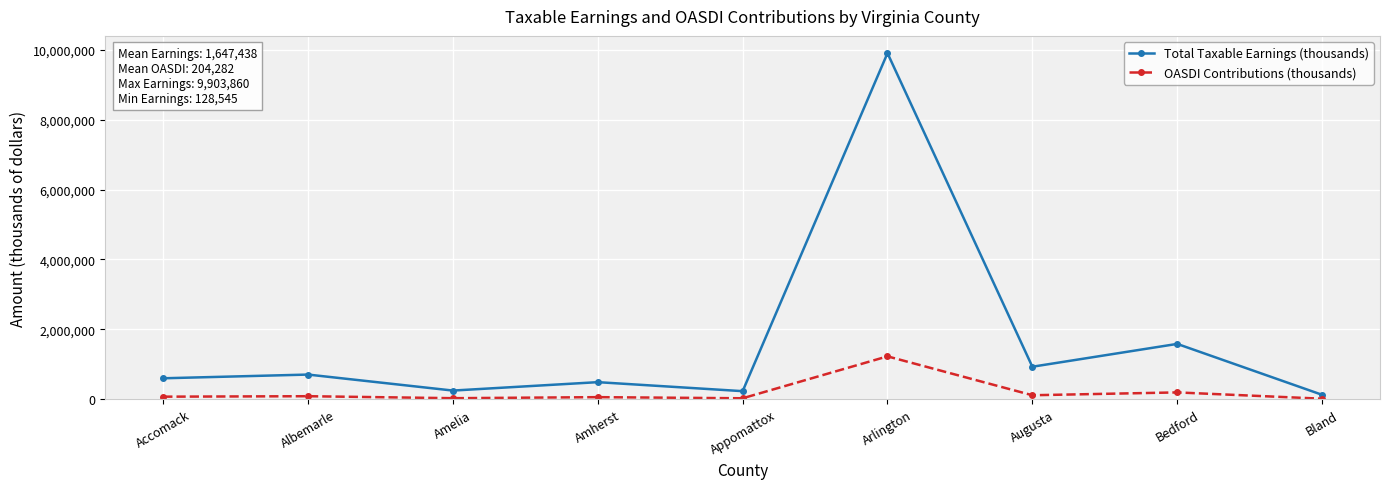

What is the maximum value for OASDI Contributions (thousands)?

1228079